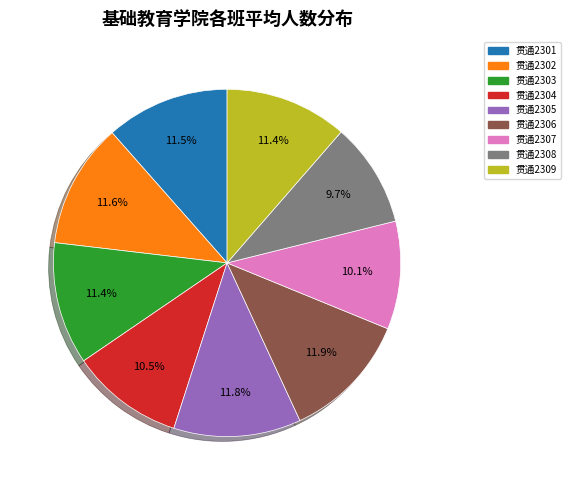

To the nearest percent, what is the difference between the 贯通2307 and 贯通2301 slice percentages?

1%